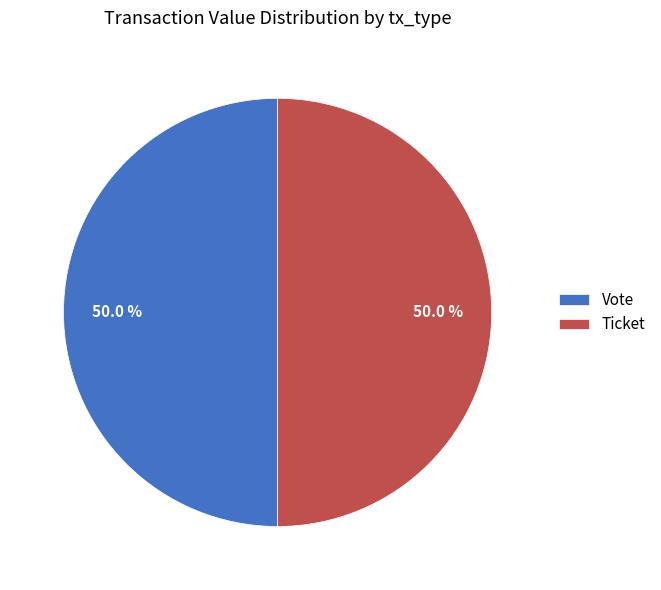

What is the ratio of the value at Vote to the value at Ticket?

1.0